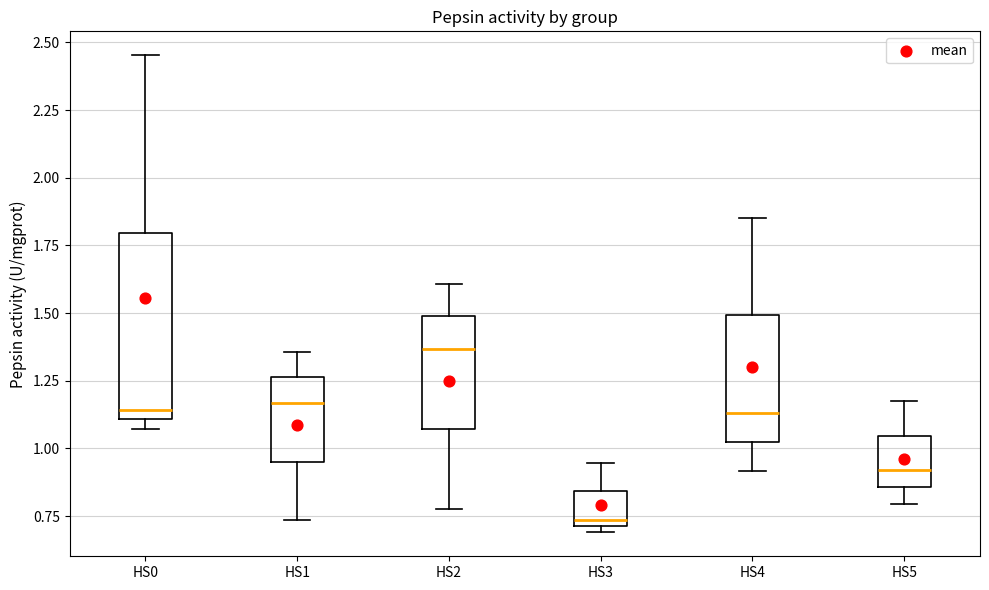

Where does the upper whisker of the box for HS4 end on the y-axis? The values are not printed on the chart, so give them approximately, as read against the axis.

1.85